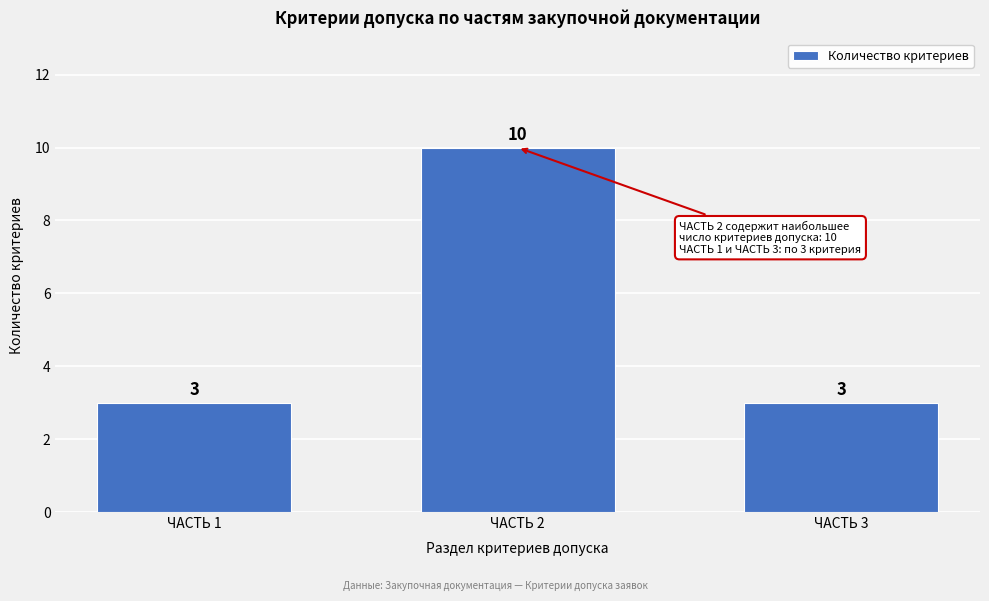

Reading left to right, transcribe all the data shown in this chart.

ЧАСТЬ 1=3	ЧАСТЬ 2=10	ЧАСТЬ 3=3